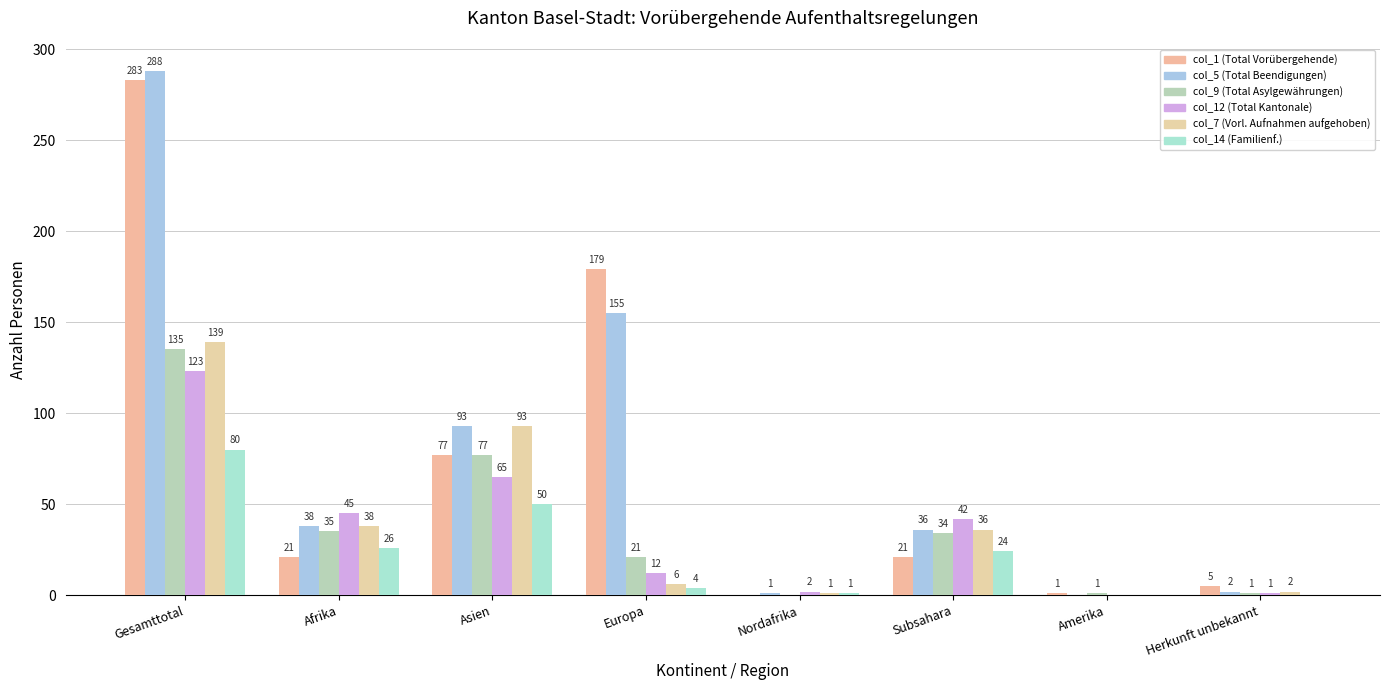

Which series has the widest spread of values?

col_5 (Total Beendigungen)